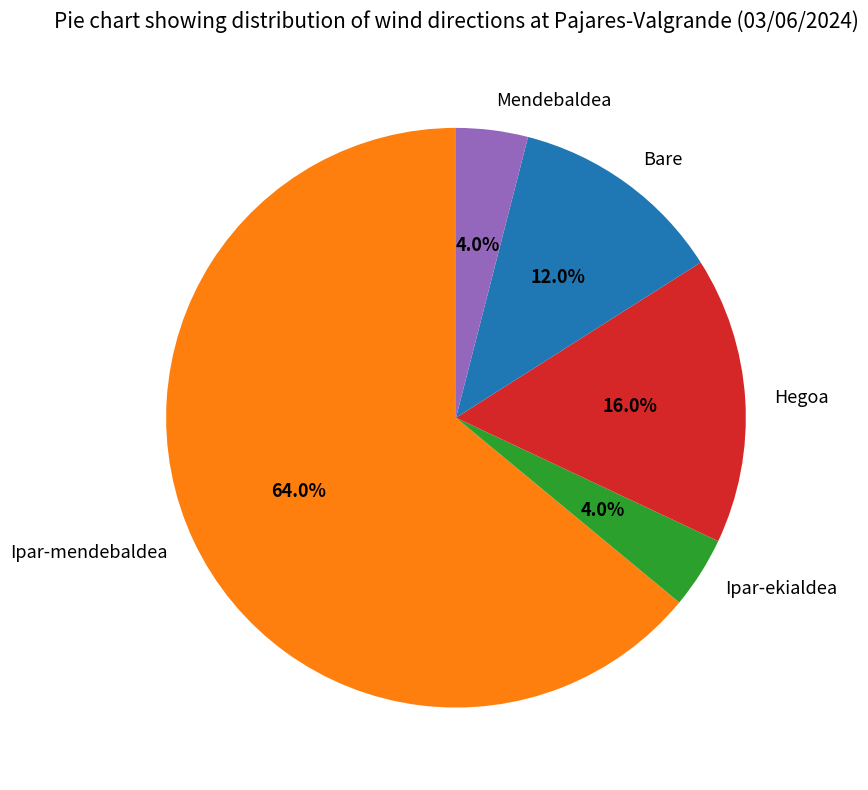

What is the largest slice in the pie chart?

Ipar-mendebaldea